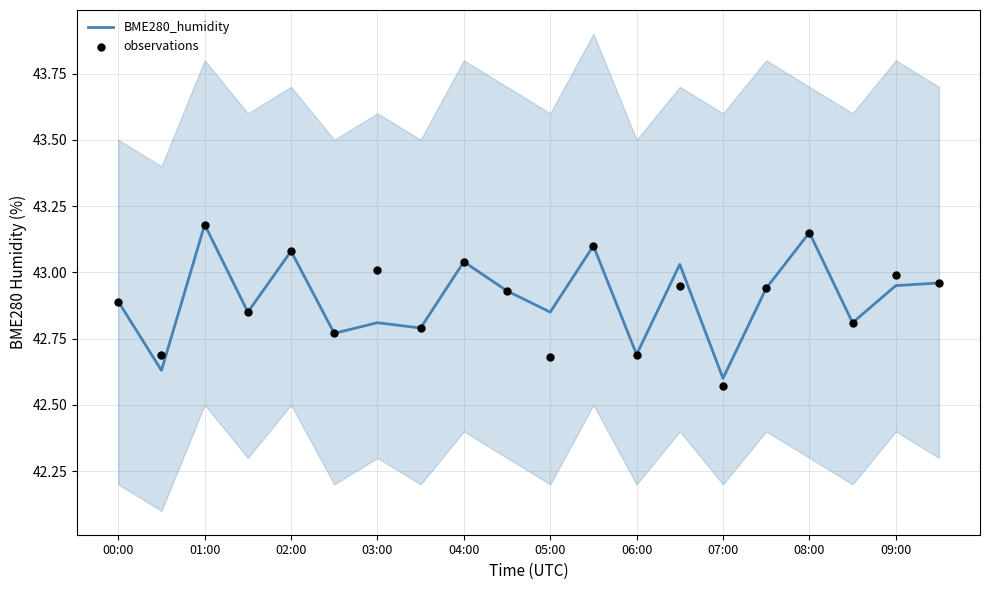

Is the value of observations at 11 greater than the value of BME280_humidity at 11?

No